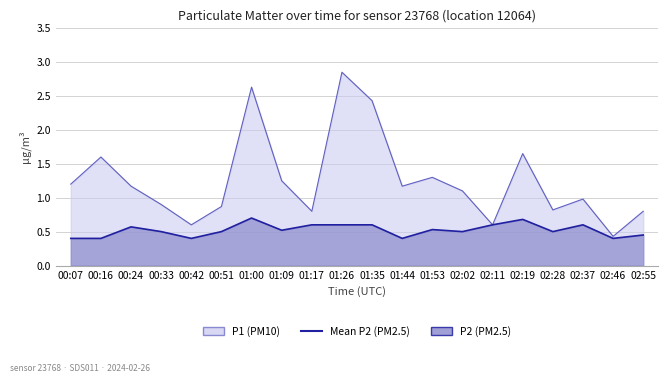

Which series has the largest total across all categories?

P1